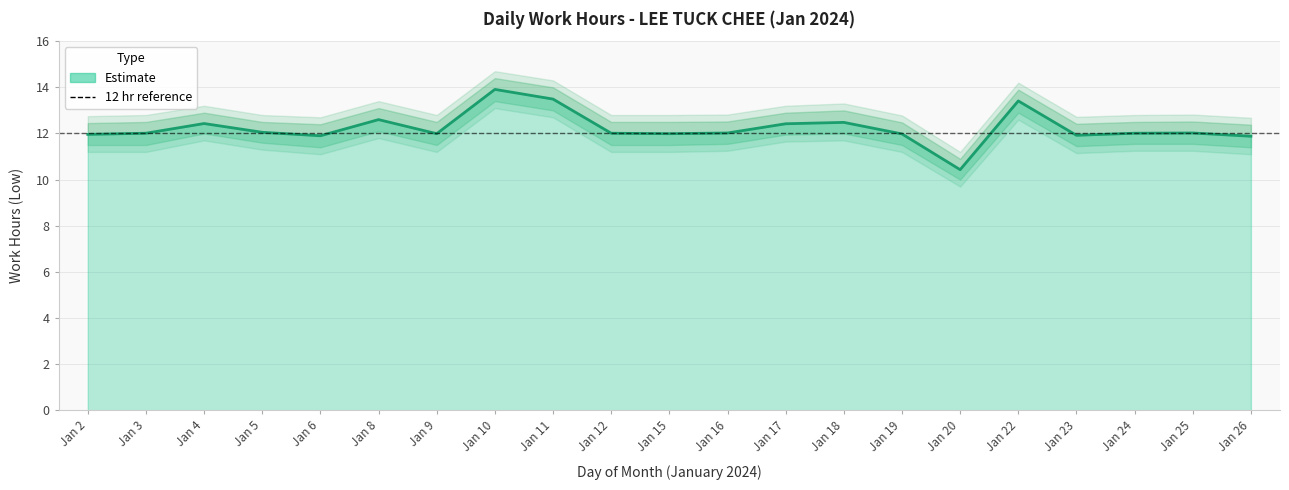

What is the sum of all values?

256.9